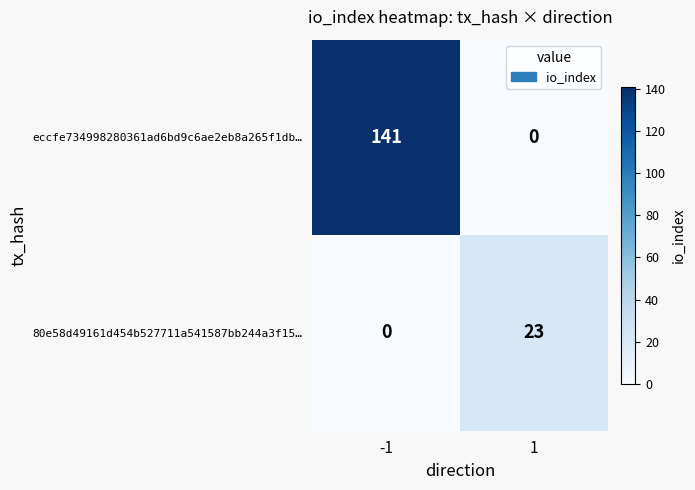

What is the difference between the highest and lowest values at -1?

141